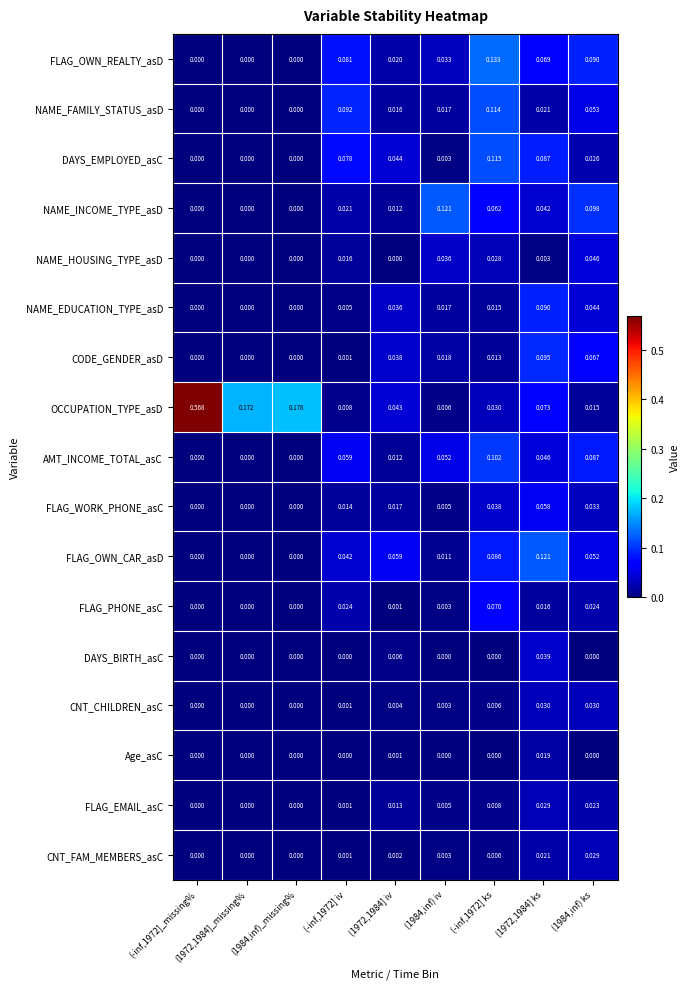

Between (1972,1984]_missing% and (1984,inf)_missing%, which series saw the biggest shift?

OCCUPATION_TYPE_asD